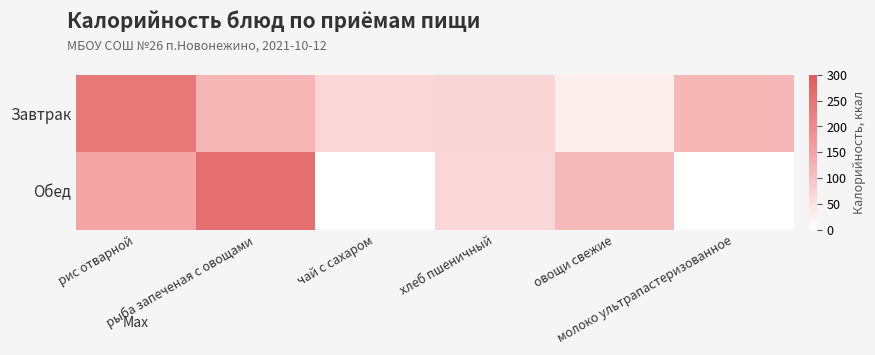

At молоко ультрапастеризованное, list the series in order from largest to smallest.

Завтрак, Обед